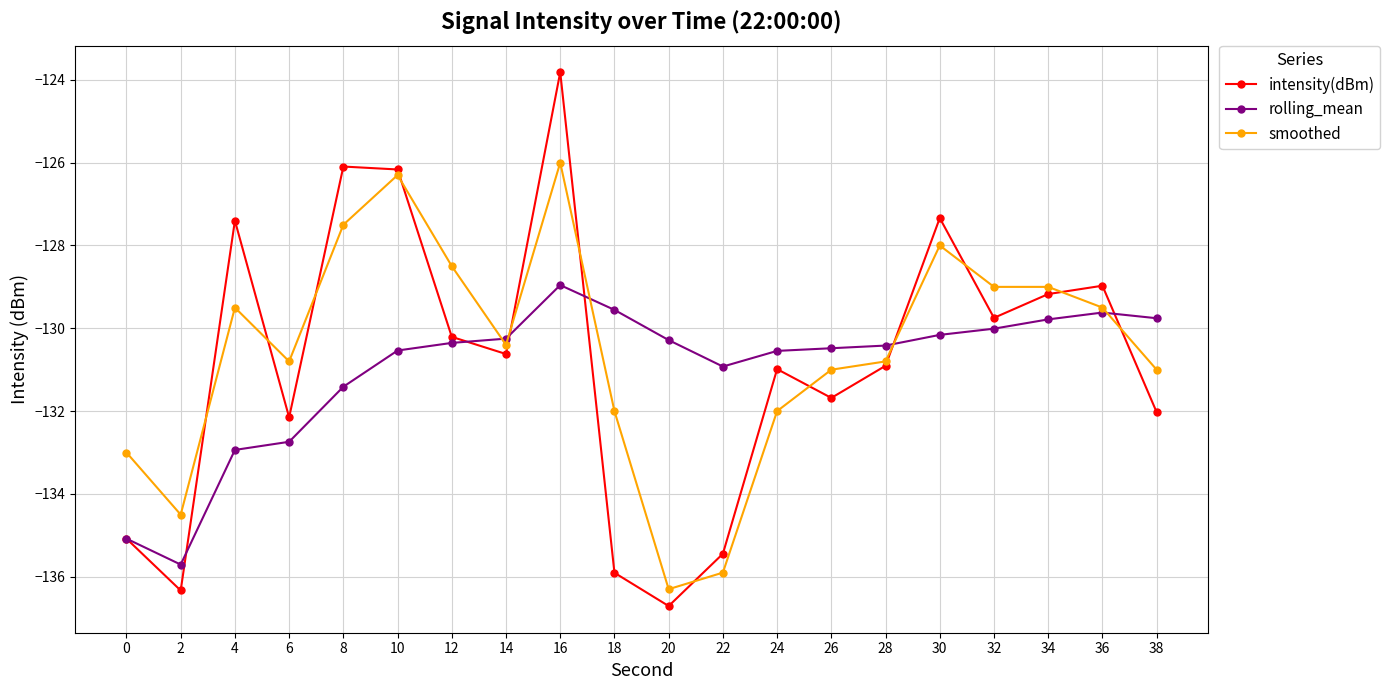

What is the minimum value for rolling_mean?

-135.7